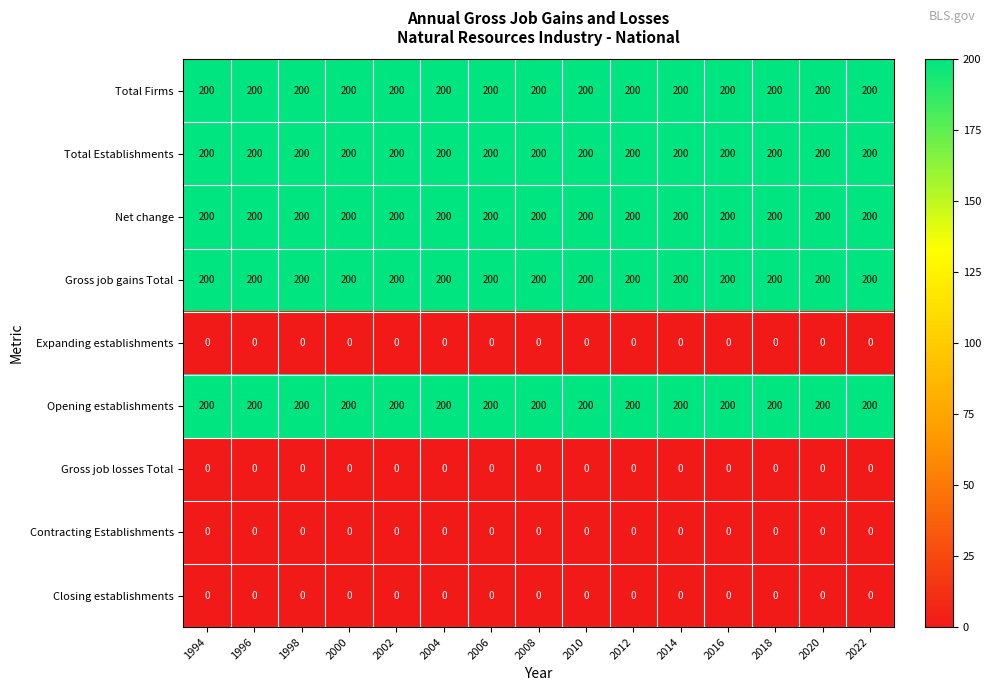

Is the value of Net change at 1996 greater than the value of Gross job losses Total at 2012?

Yes